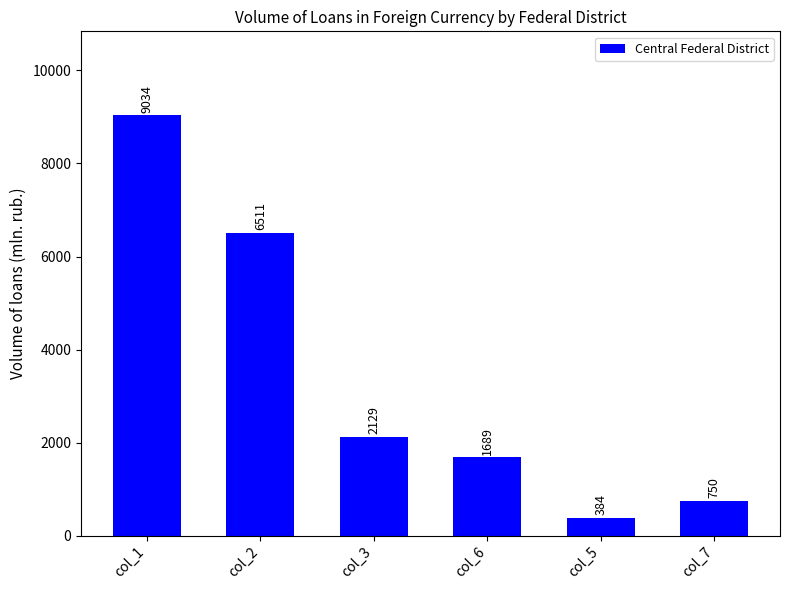

What is the greatest value displayed?

9034